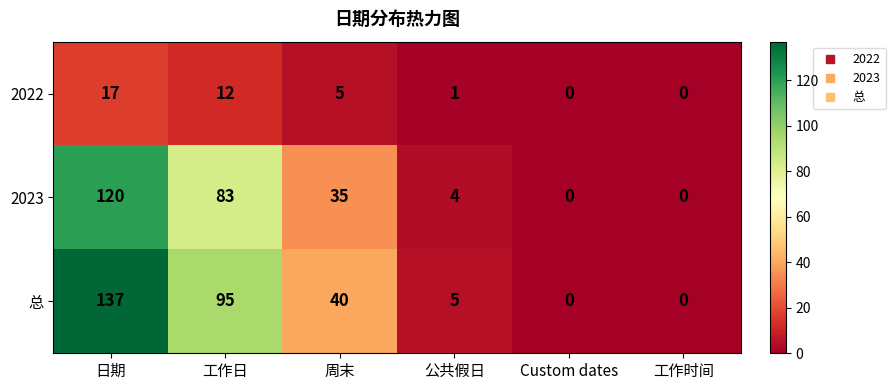

What is the average value of the 2022 series?

6